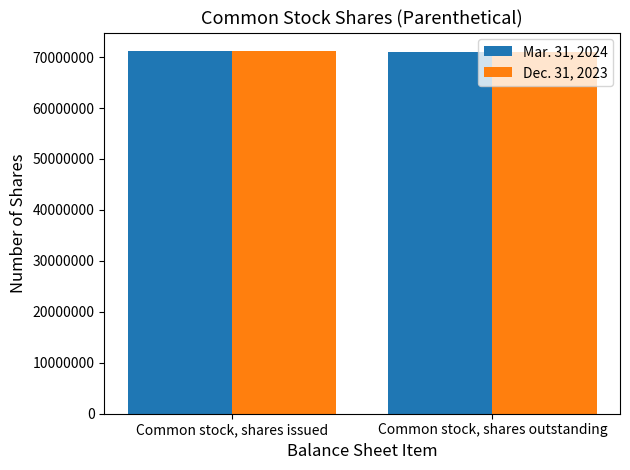

The value of Dec. 31, 2023 at Common stock, shares issued is 71248017. True or false?

True